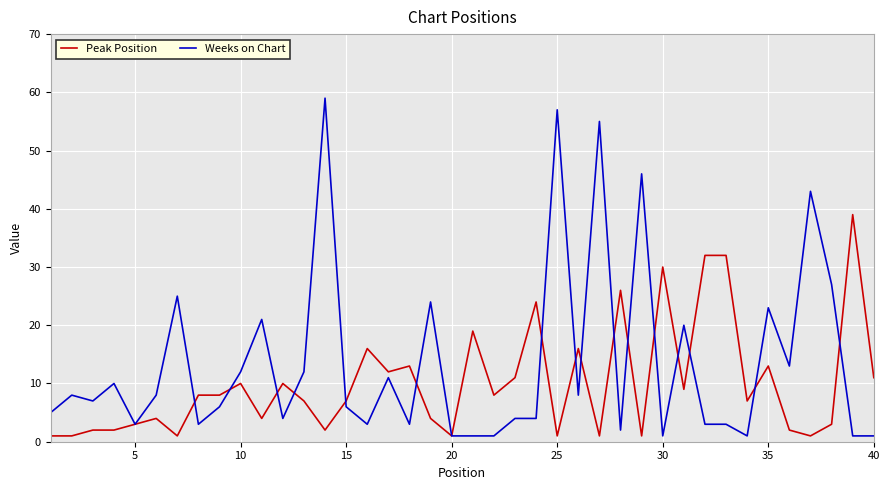

What is the maximum value shown in the chart?

59